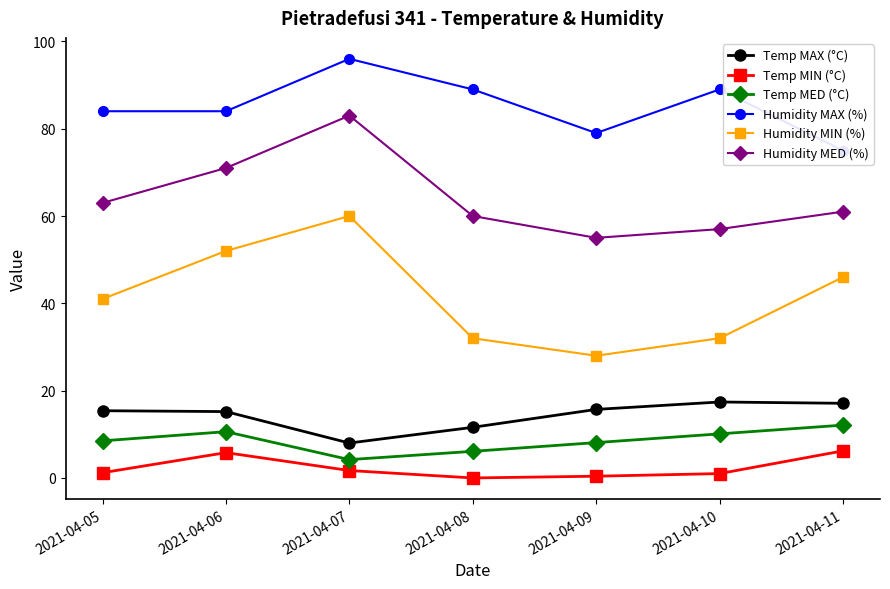

What is the total value across all series at 2021-04-07?

252.9